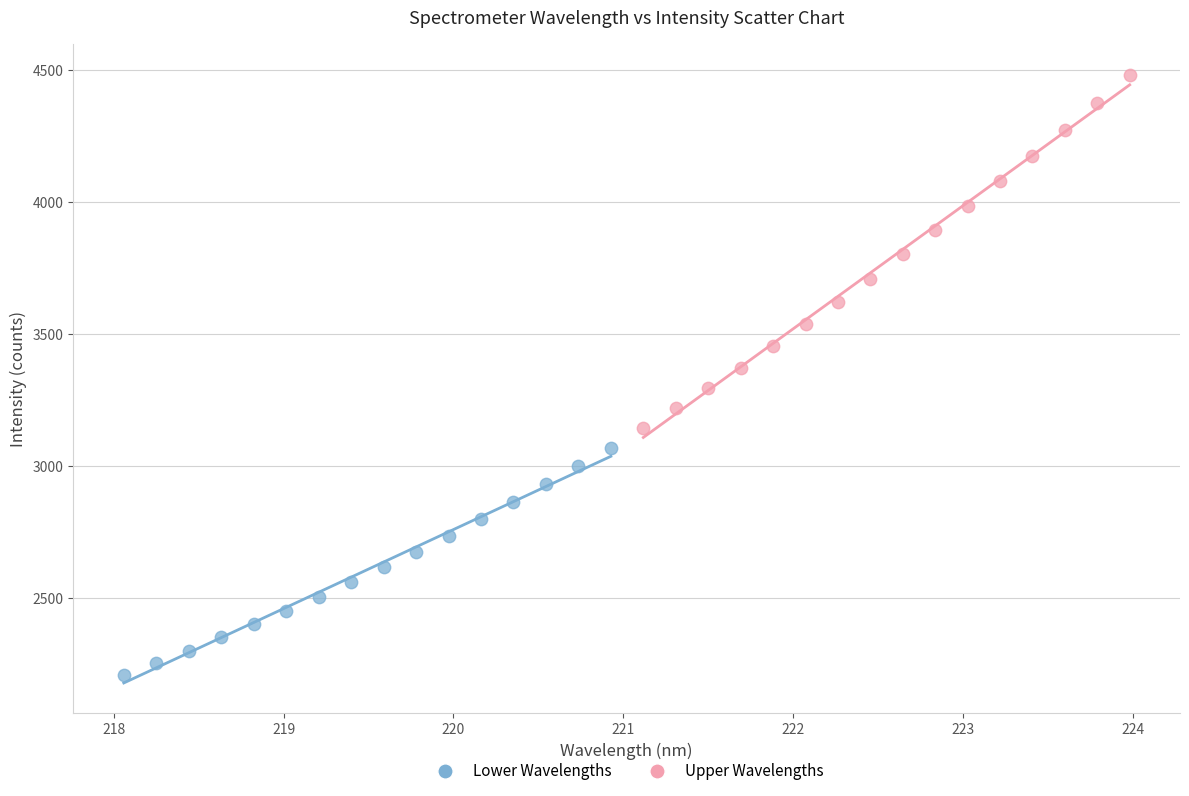

Which series reaches the maximum Y coordinate?

Upper Wavelengths